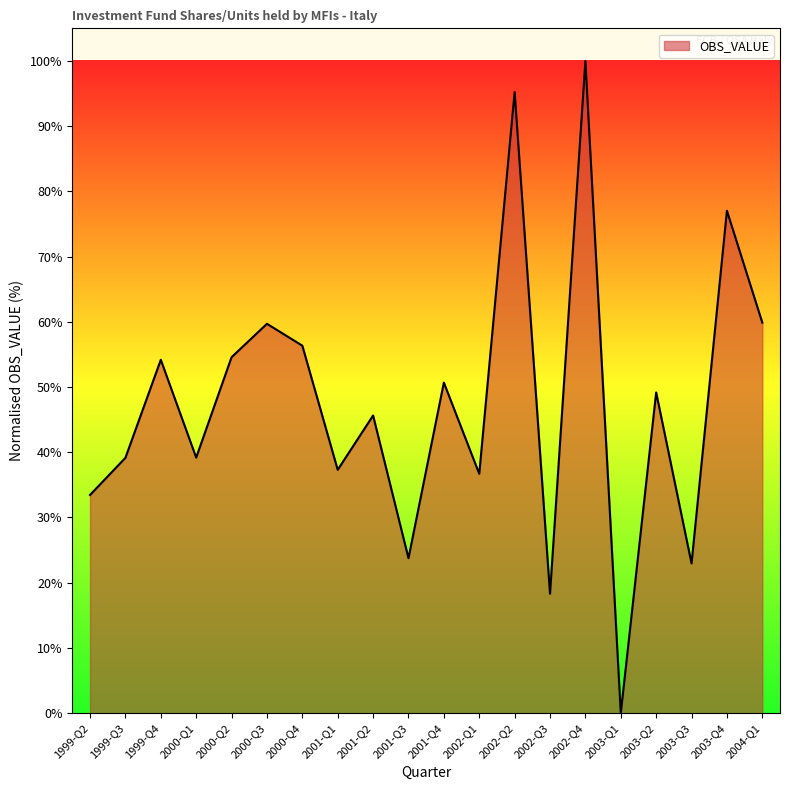

What is the ratio of the value at 2002-Q3 to the value at 2002-Q1?

0.5